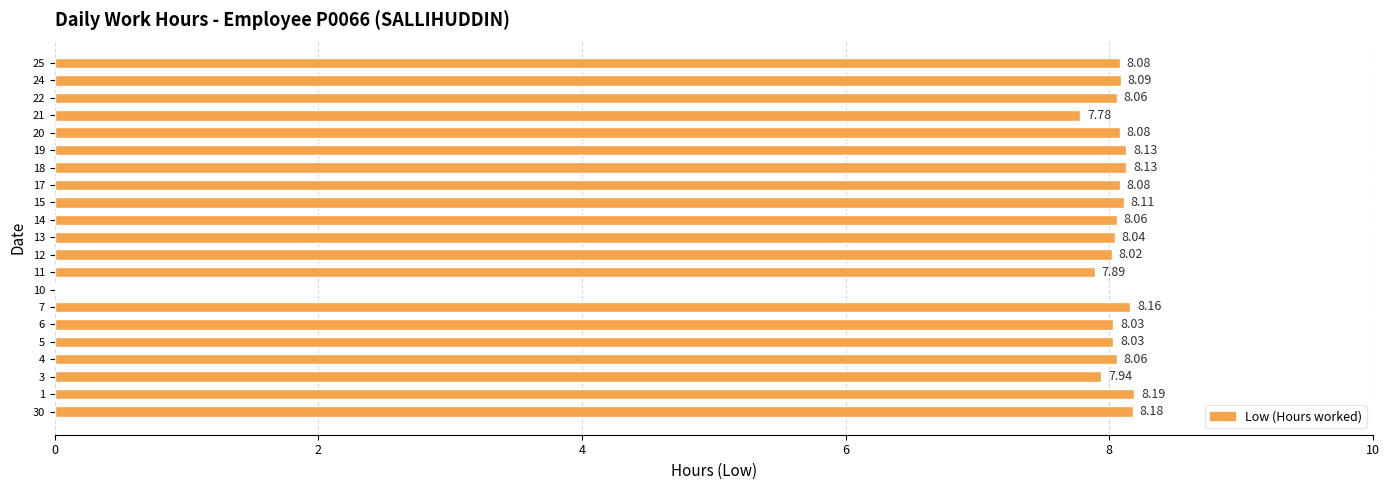

What is the sum of all values?

161.1